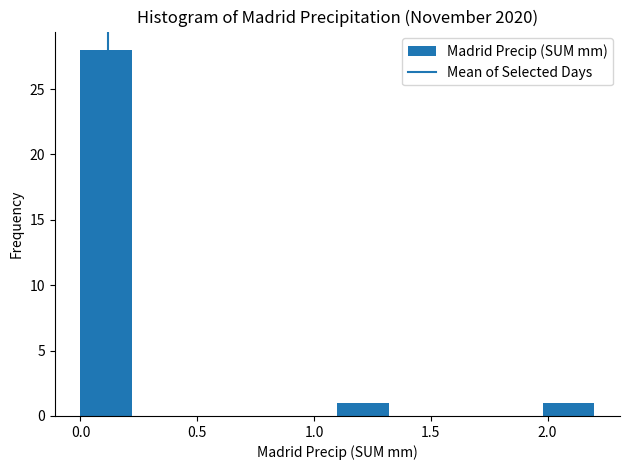

Which range on the x-axis has the tallest bar?

0.00 to 0.22